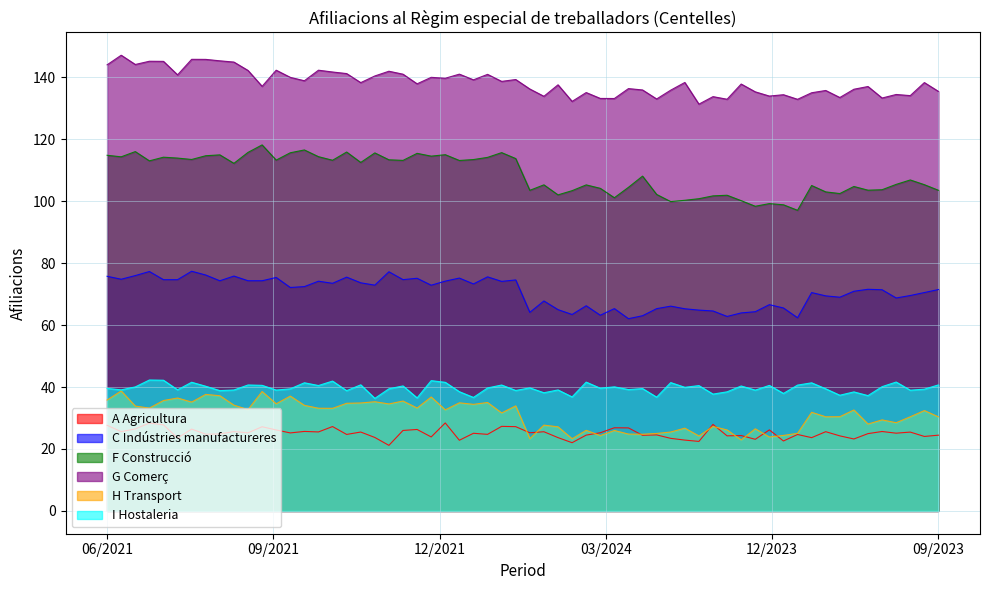

Is it true that C Indústries manufactureres equals 125 at 09/2023?

False